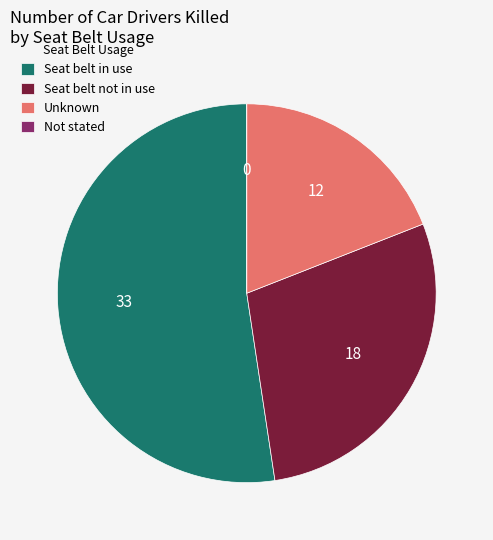

True or false: Seat belt in use accounts for 52% of the total.

True